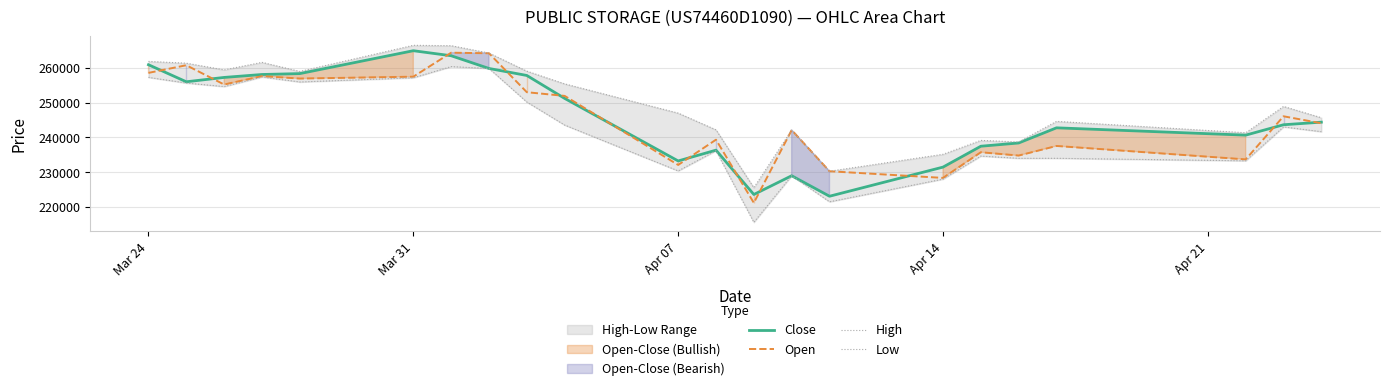

The value of Open at Mar 24 is 436524. True or false?

False